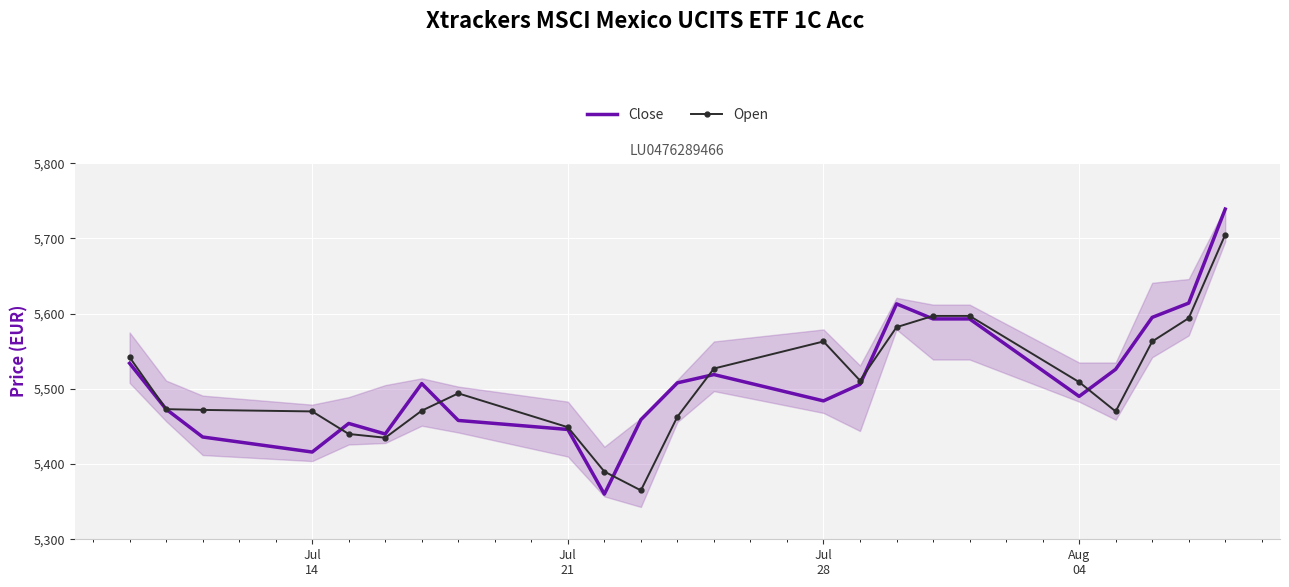

What is the highest value of the Open series?

5705